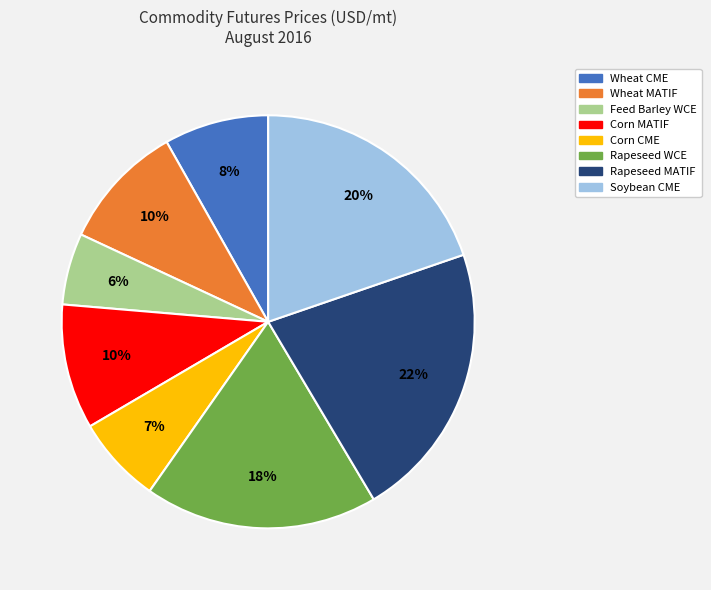

Combined, do Wheat MATIF and Corn MATIF account for over 50%?

No